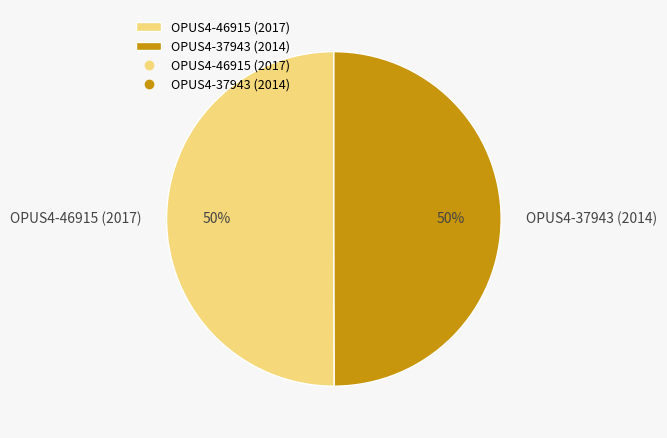

To the nearest percent, what portion does OPUS4-46915 (2017) represent?

50%